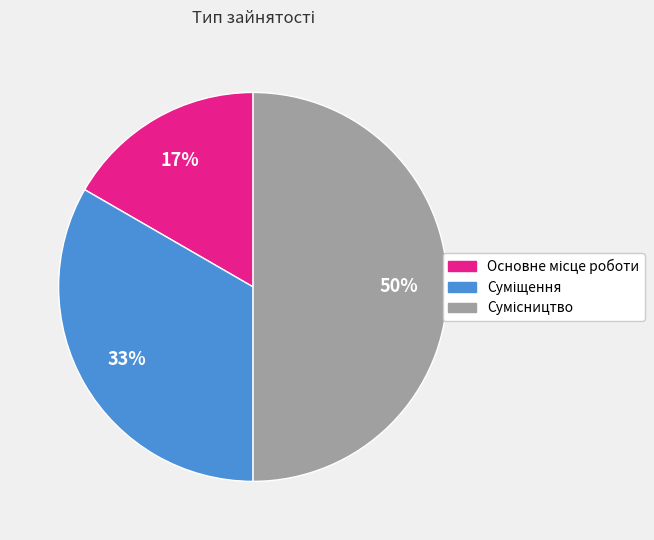

To the nearest percent, what is the average slice percentage?

33%